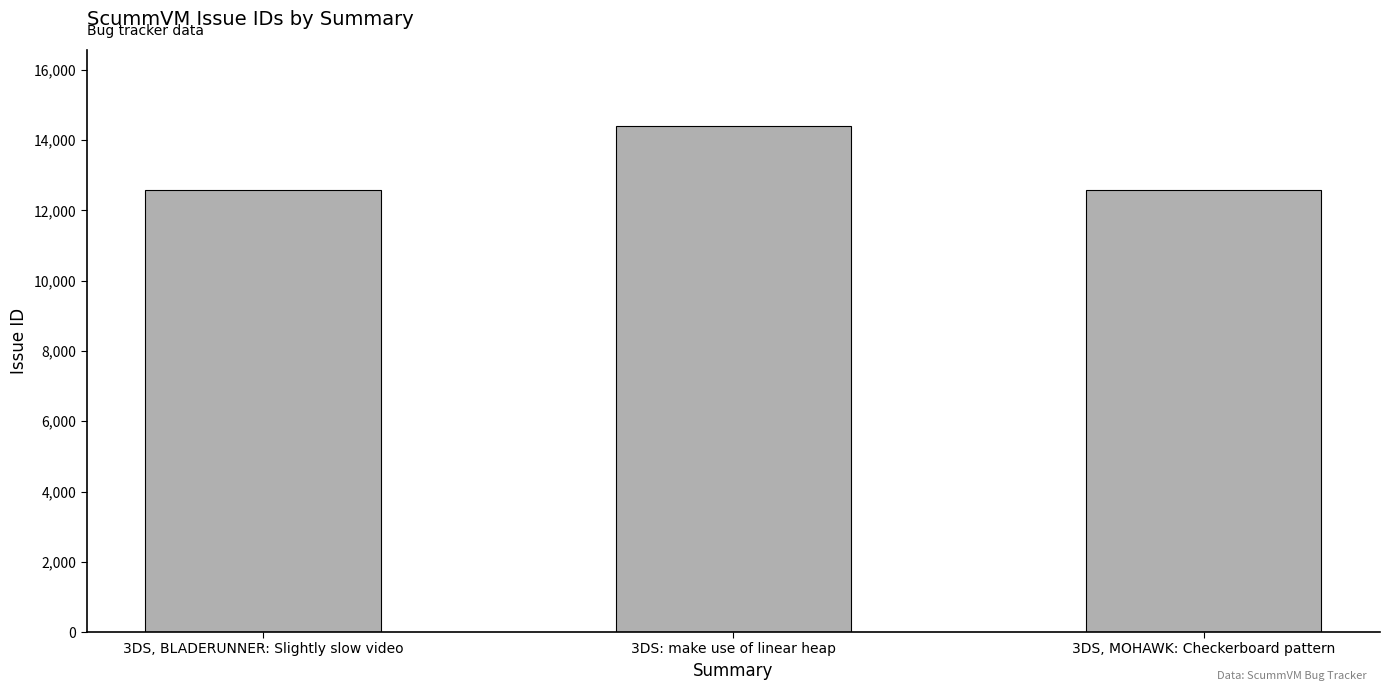

What is the maximum value shown in the chart?

14407